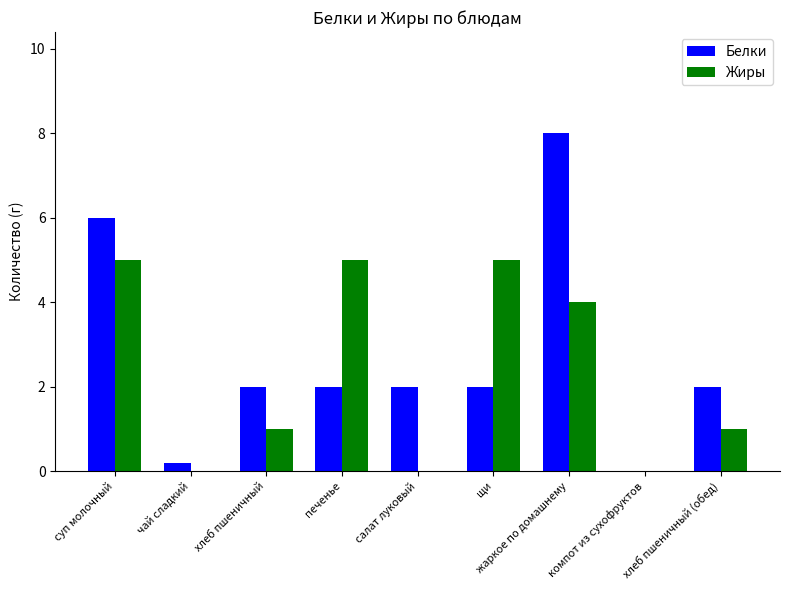

Reading left to right, transcribe all the data shown in this chart.

Белки: 6.0	0.2	2.0	2.0	2.0	2.0	8.0	0.0	2.0
Жиры: 5.0	0.0	1.0	5.0	0.0	5.0	4.0	0.0	1.0